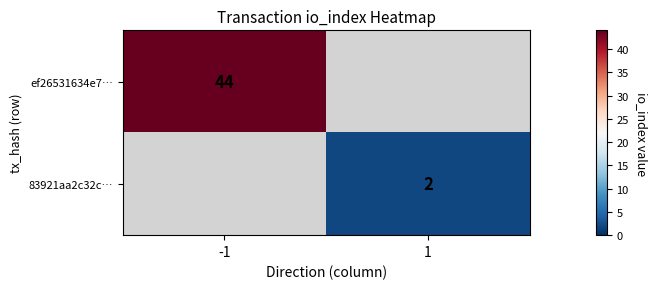

The 83921aa2c32c… series shows 1 at 1. True or false?

False